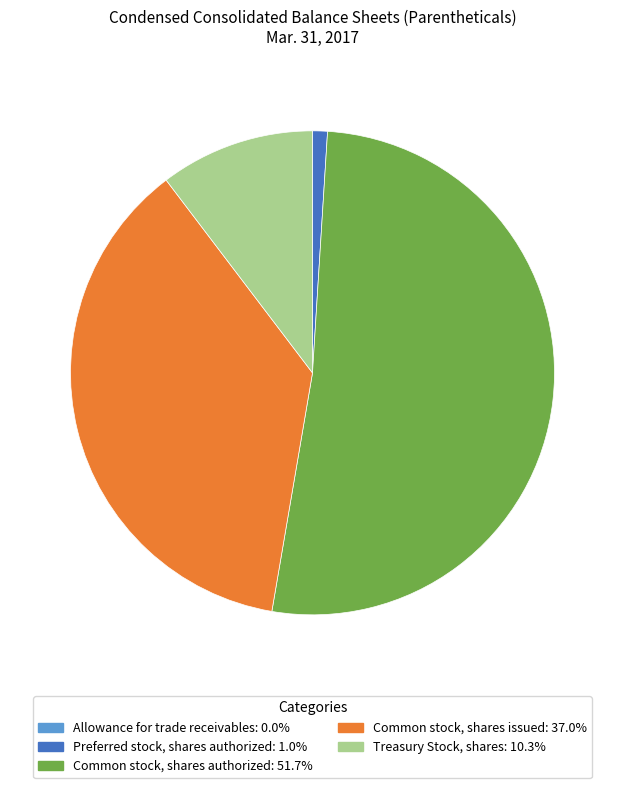

Combined, do Treasury Stock, shares and Common stock, shares authorized account for over 50%?

Yes